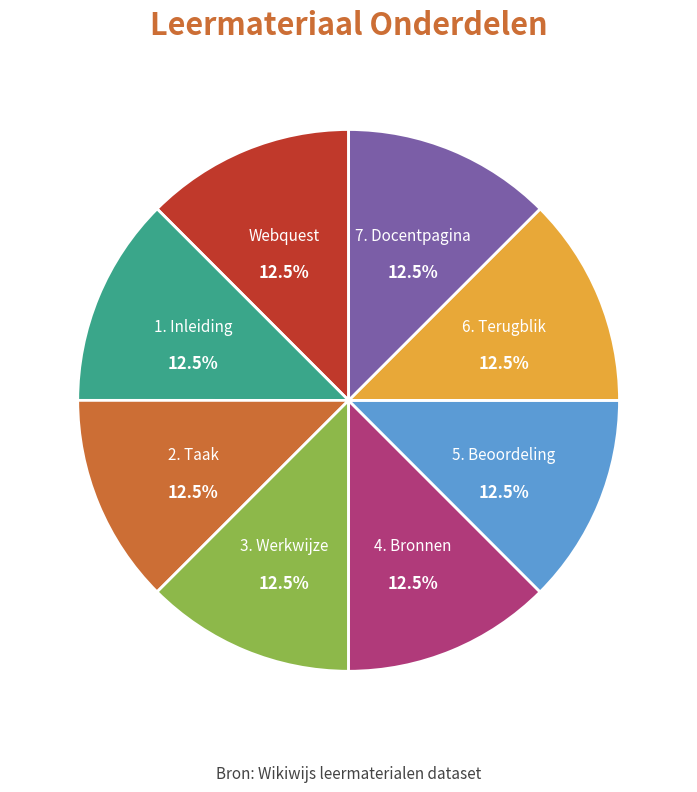

Does 5. Beoordeling represent more than half of the total?

No